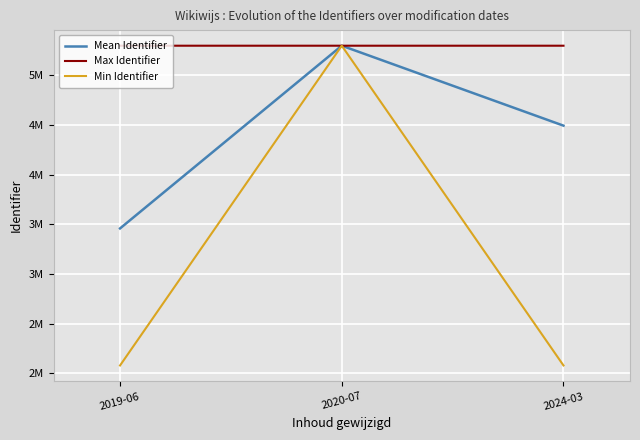

What are all the series names shown in the legend?

Mean Identifier, Max Identifier, Min Identifier